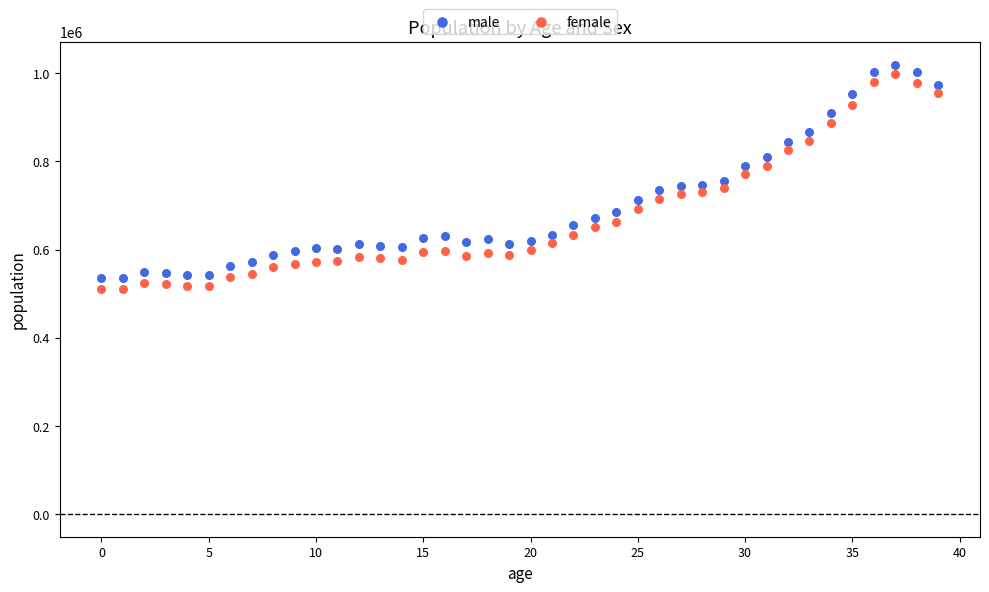

What are all the series names shown in the legend?

male, female